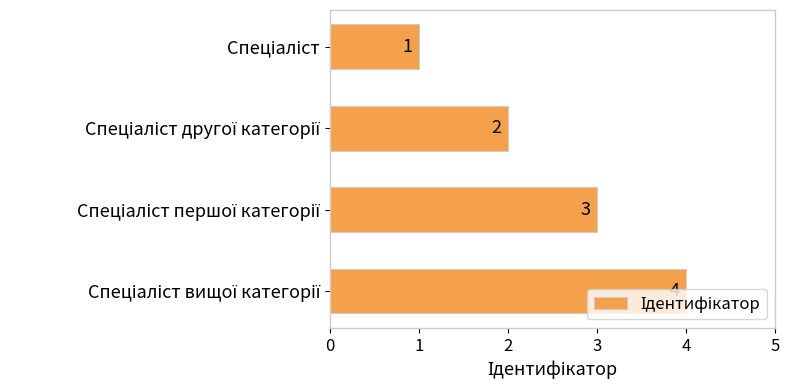

How many values are below 3?

2